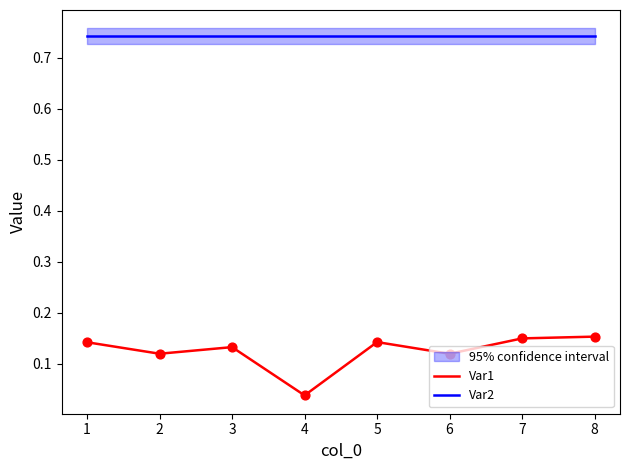

Which series has the largest total across all categories?

Var2